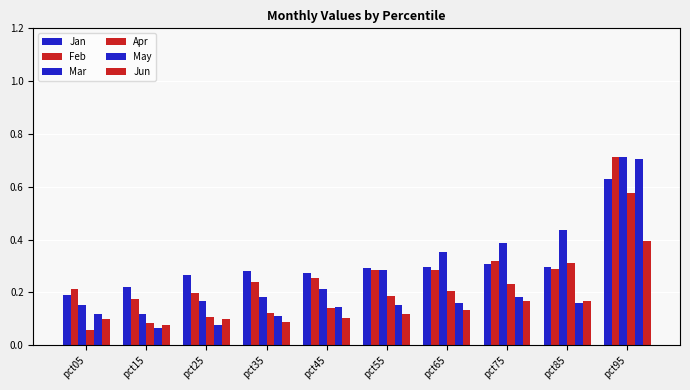

List the series in order of their peak value, highest first.

Mar, Feb, May, Jan, Apr, Jun